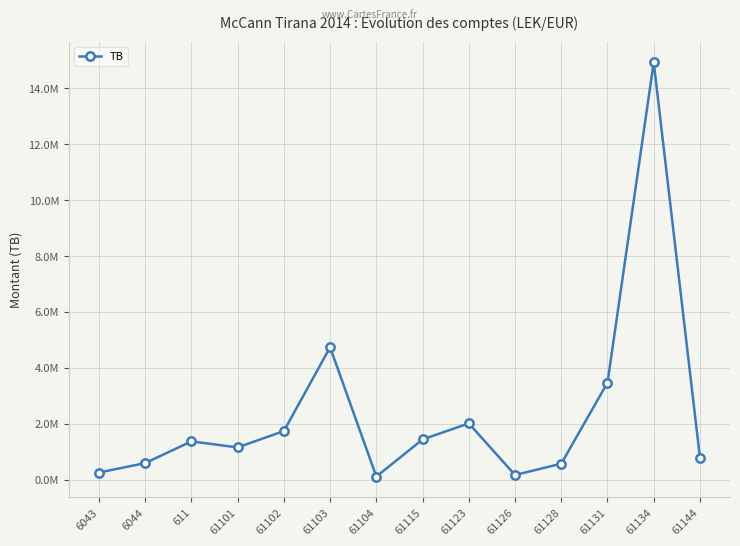

What is the difference between the maximum and minimum values?

14825258.8